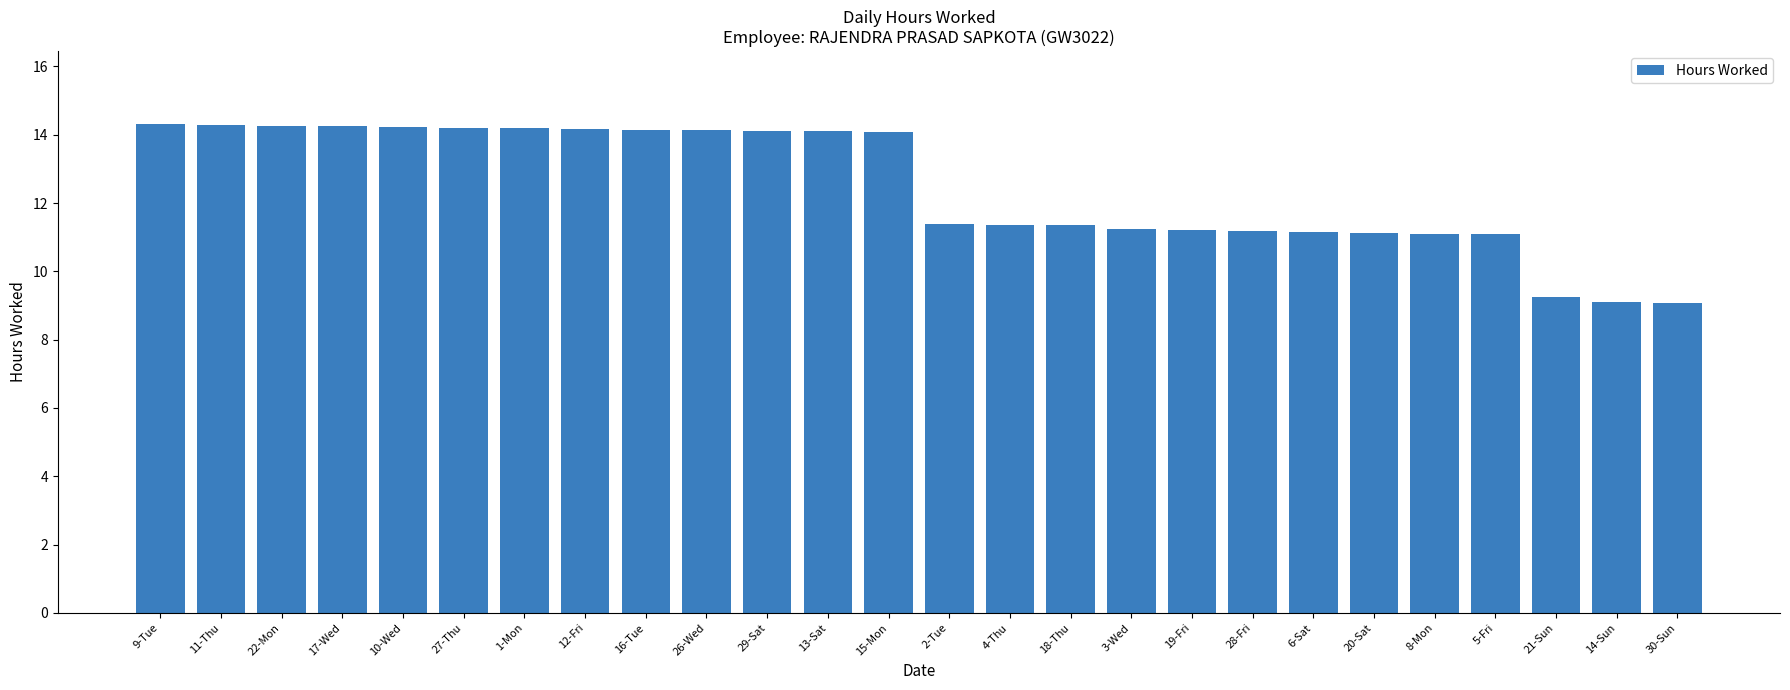

What is the value of the 4th bar from the left?

14.3